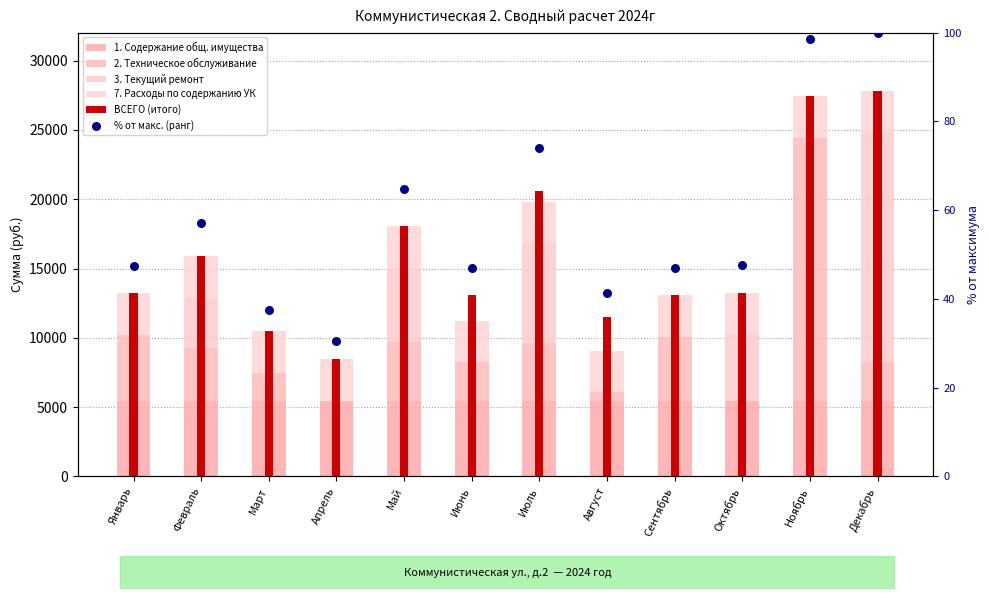

At which category is the sum across all series the highest?

Декабрь